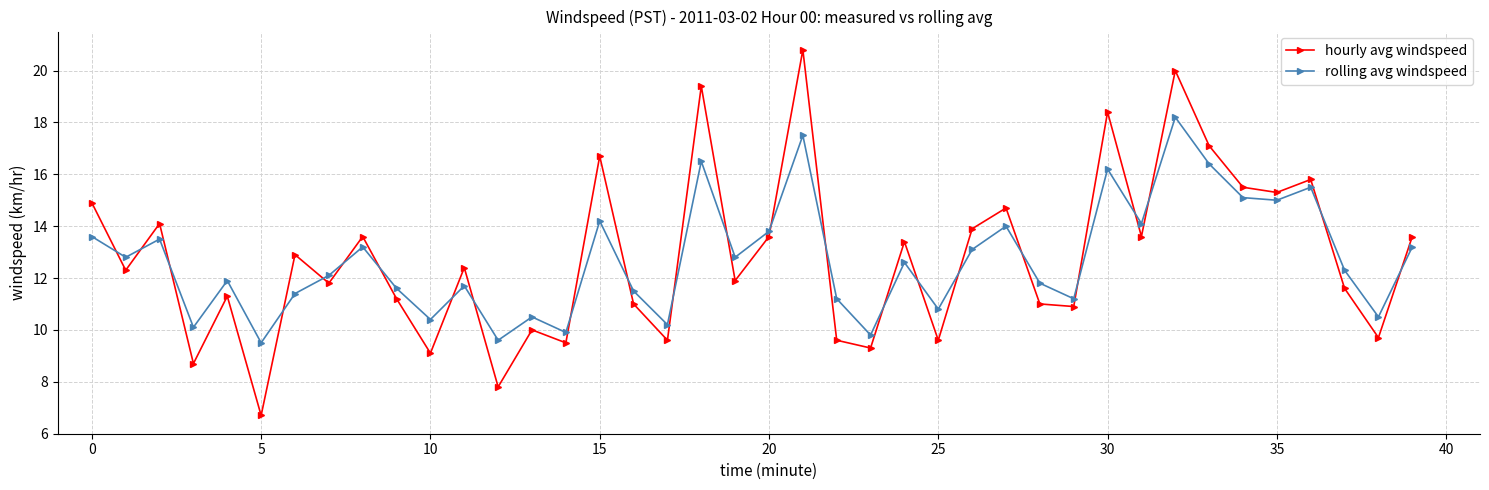

What is the maximum value shown in the chart?

20.8